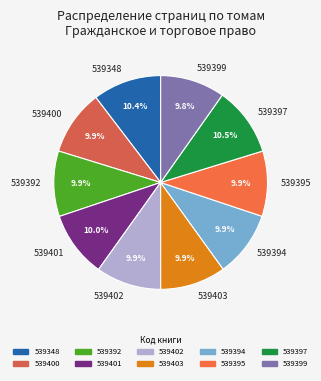

Is the sum of 539400 and 539403 greater than half?

No